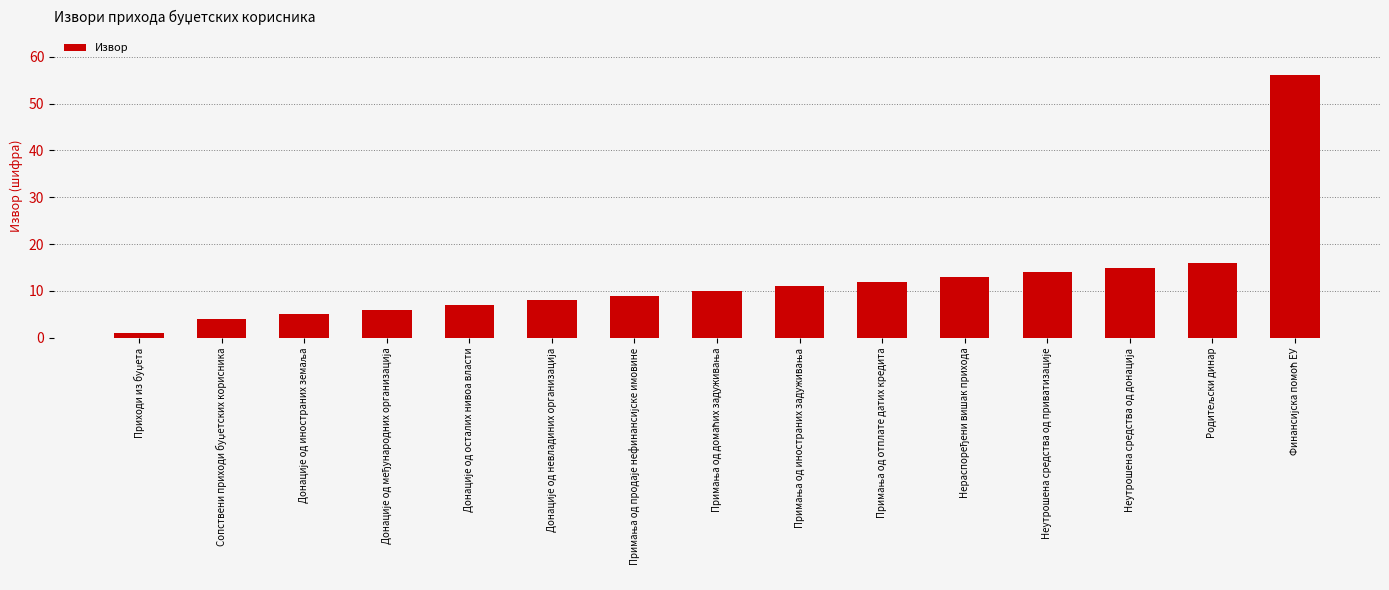

What is the average value?

12